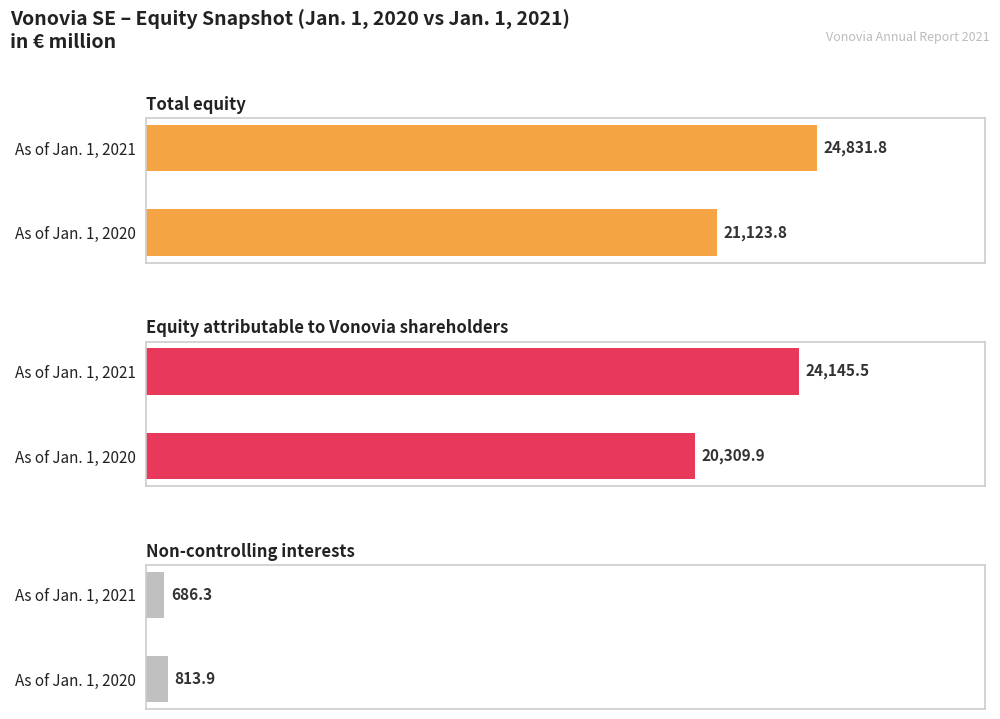

Where does the Equity attributable to Vonovia shareholders series first go above 24145?

As of Jan. 1, 2021